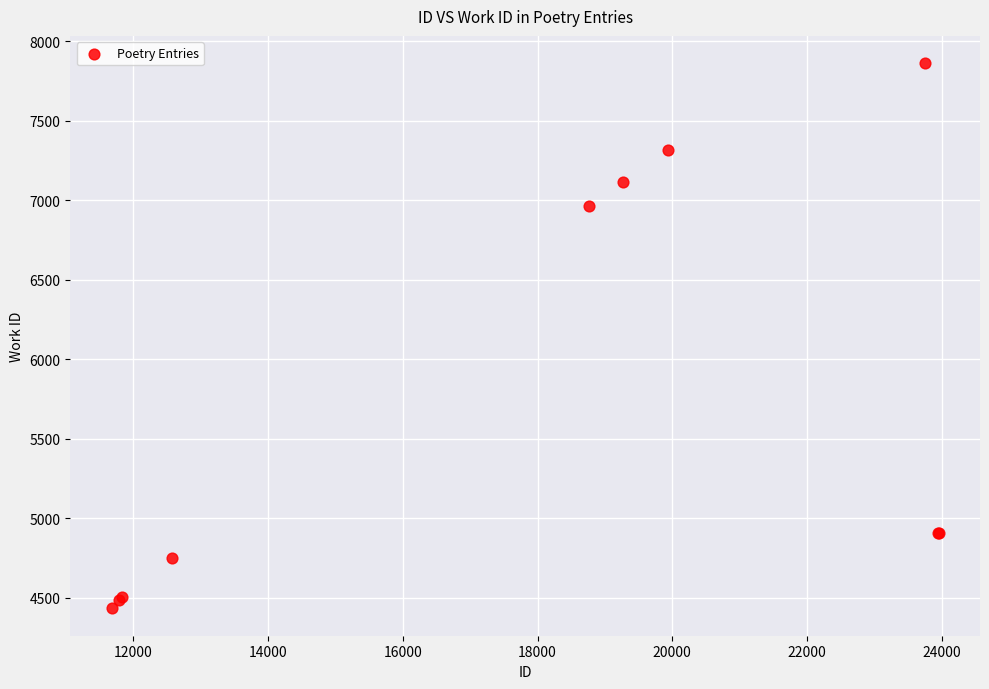

What Y value in the scatter plot is closest to 6147?

6963